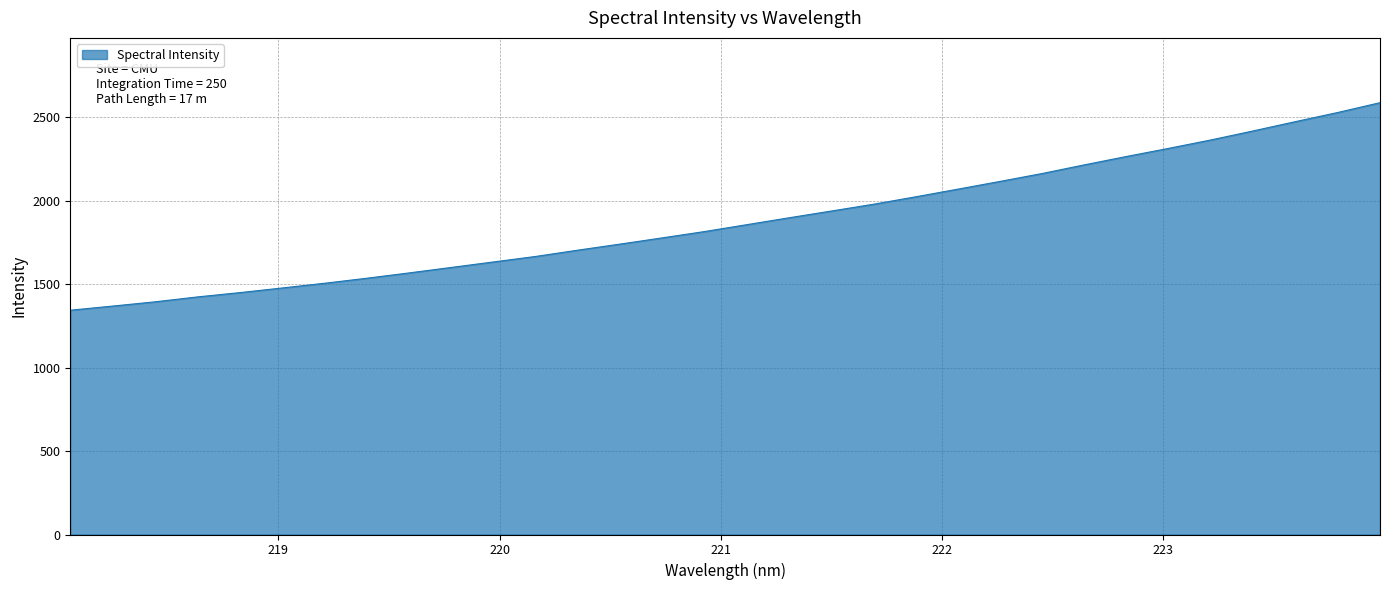

What is the difference between the maximum and minimum values?

1244.1